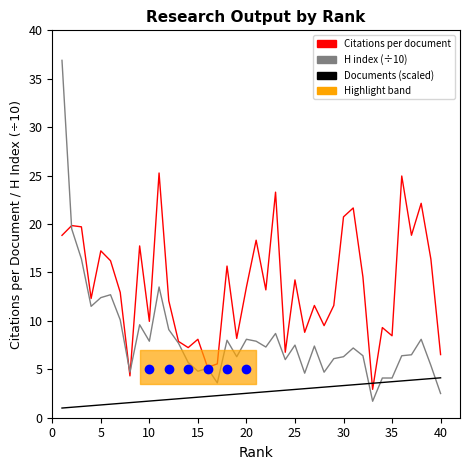

How many intersections are there between Citations per document and Documents (scaled)?

2